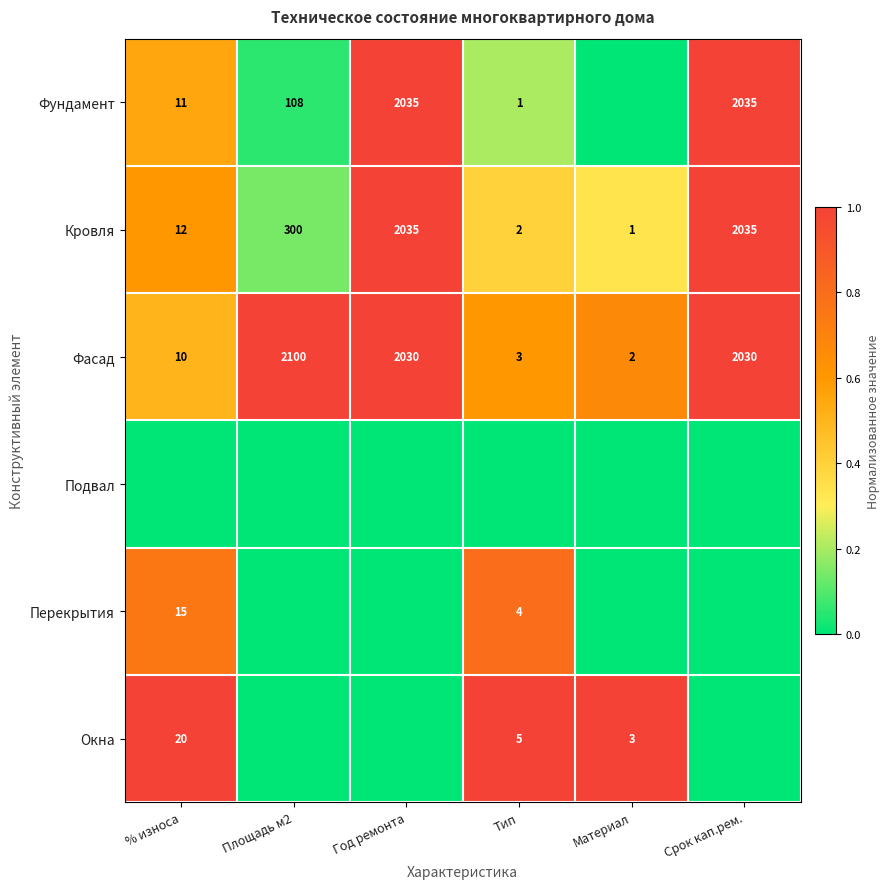

Which category has the lowest value in the Фасад series?

Материал